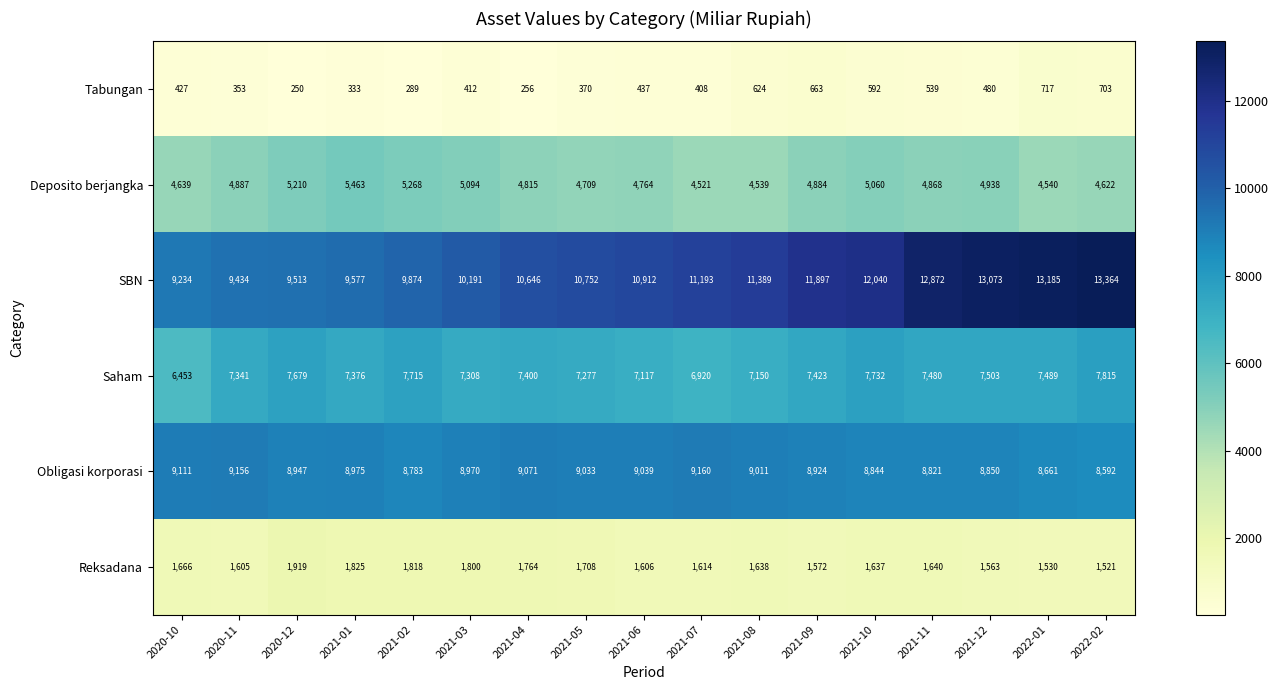

How many distinct data groups are displayed?

6